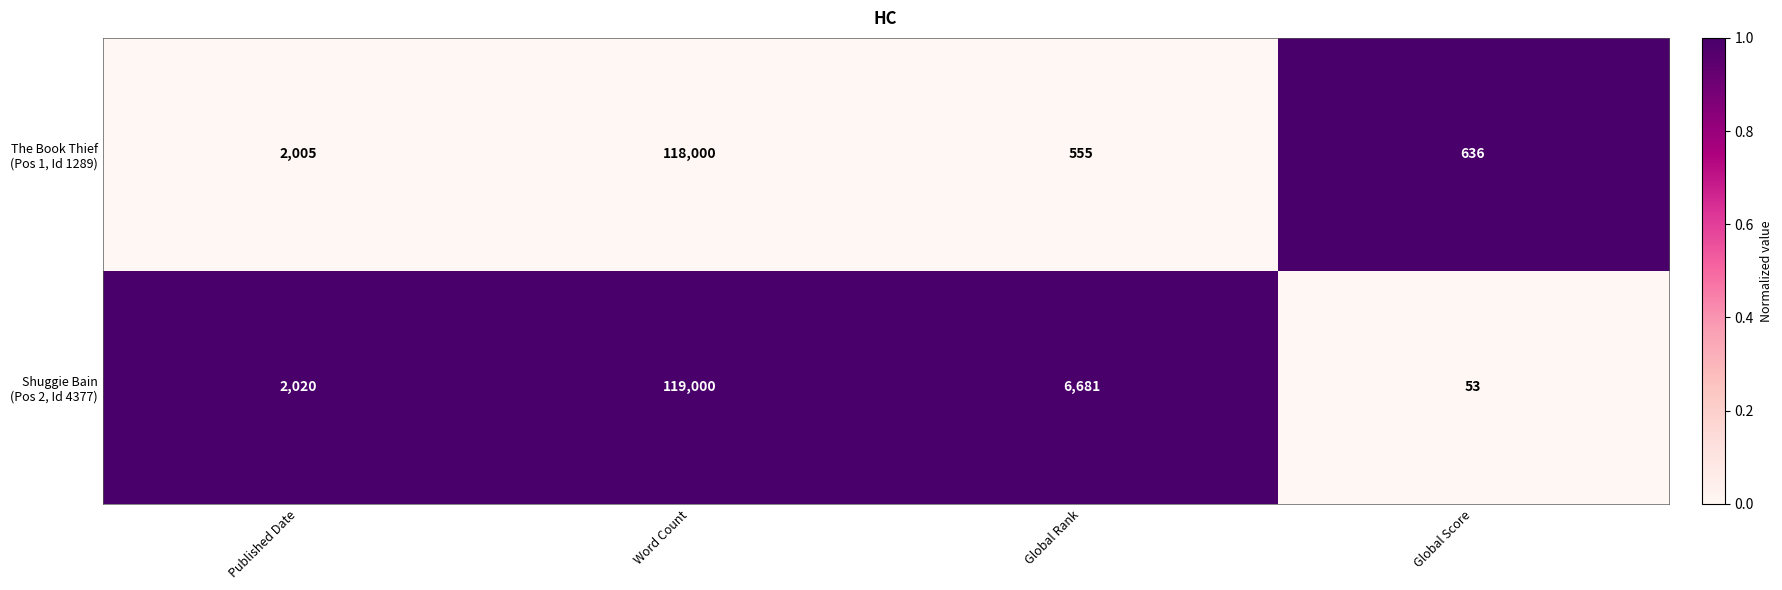

What is the total value across all series at Global Score?

689